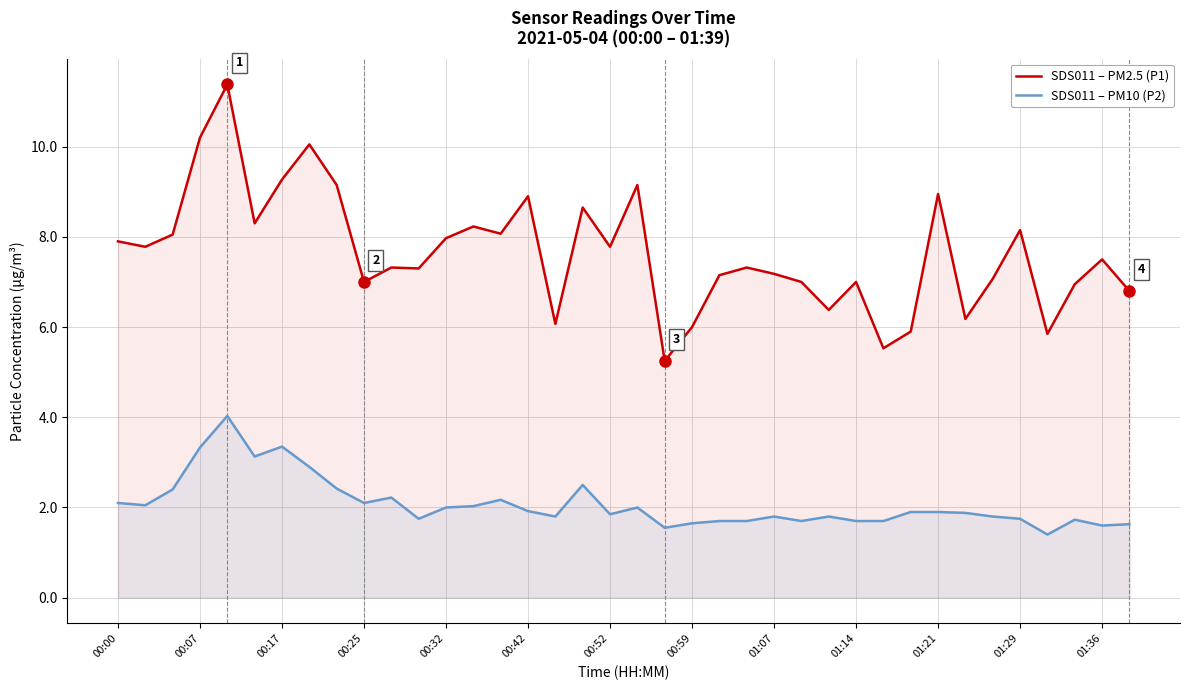

How many lines are shown in the chart?

2